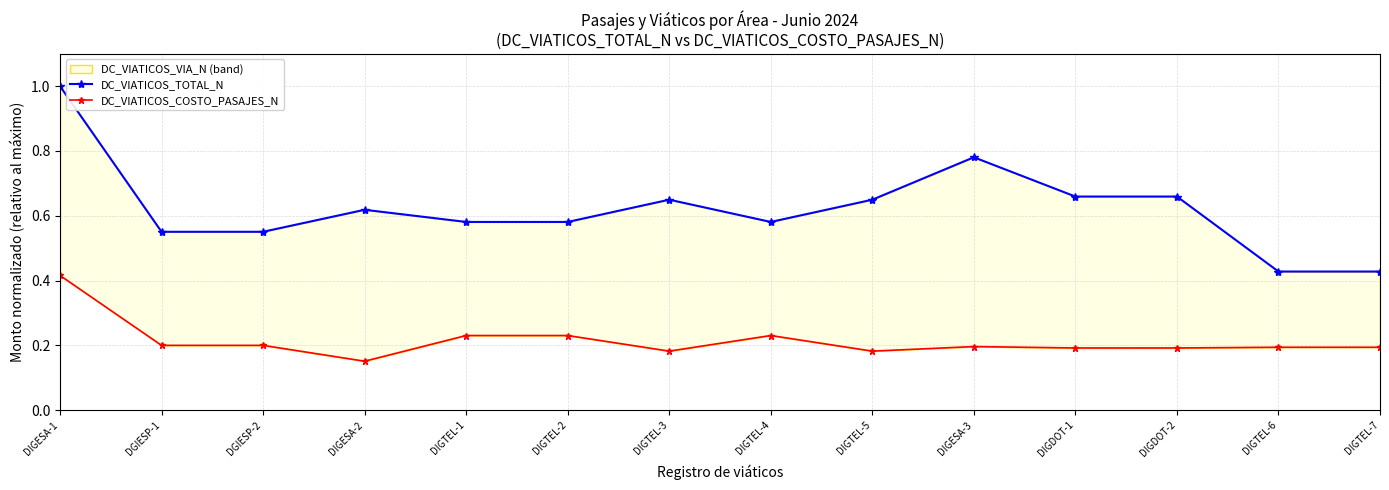

What is the minimum value shown in the chart?

0.2